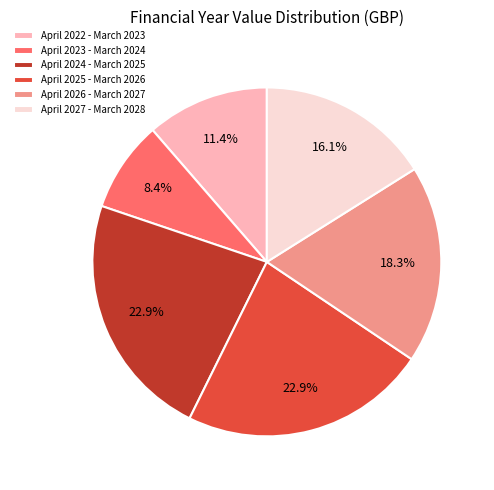

Is there any slice that represents more than half of the pie?

No